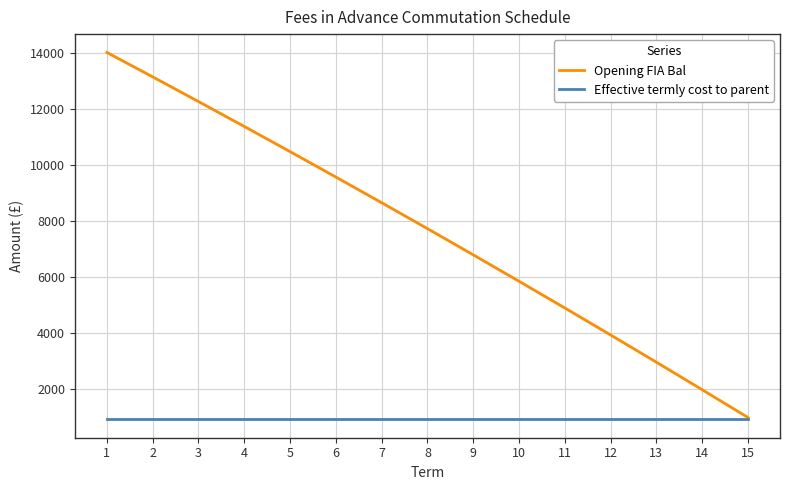

What is the average value of the Opening FIA Bal series?

7642.0